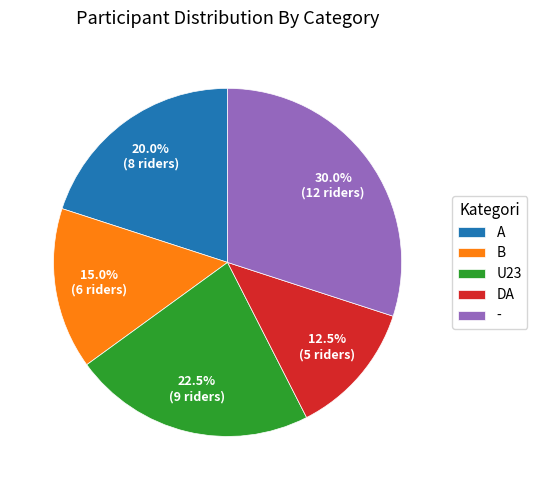

Which slice is the smallest?

DA